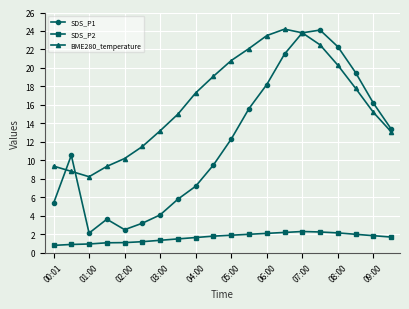

True or false: SDS_P1 and SDS_P2 intersect in this chart.

False